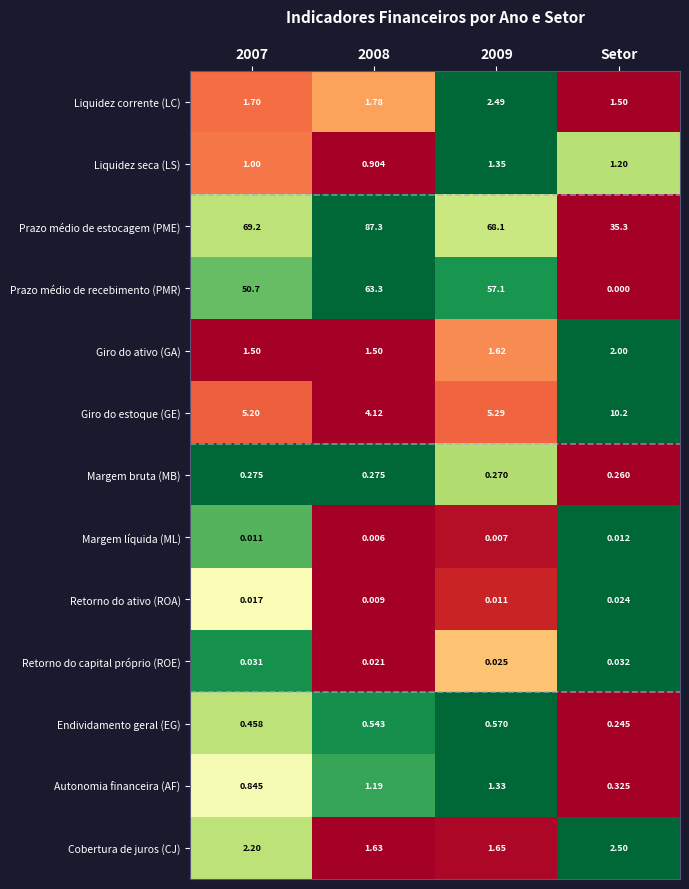

List the series in order of their peak value, lowest first.

Margem líquida (ML), Retorno do ativo (ROA), Retorno do capital próprio (ROE), Margem bruta (MB), Endividamento geral (EG), Autonomia financeira (AF), Liquidez seca (LS), Giro do ativo (GA), Liquidez corrente (LC), Cobertura de juros (CJ), Giro do estoque (GE), Prazo médio de recebimento (PMR), Prazo médio de estocagem (PME)